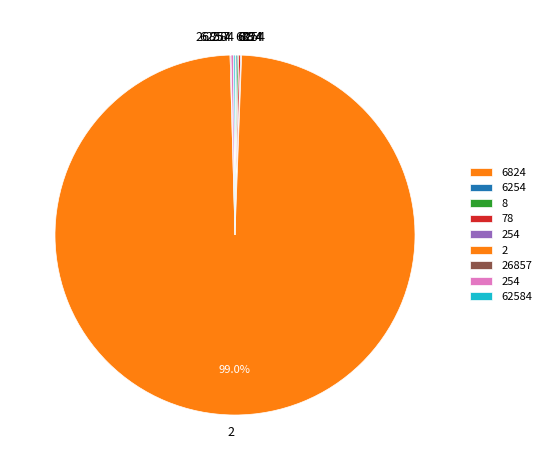

What is the majority slice?

2